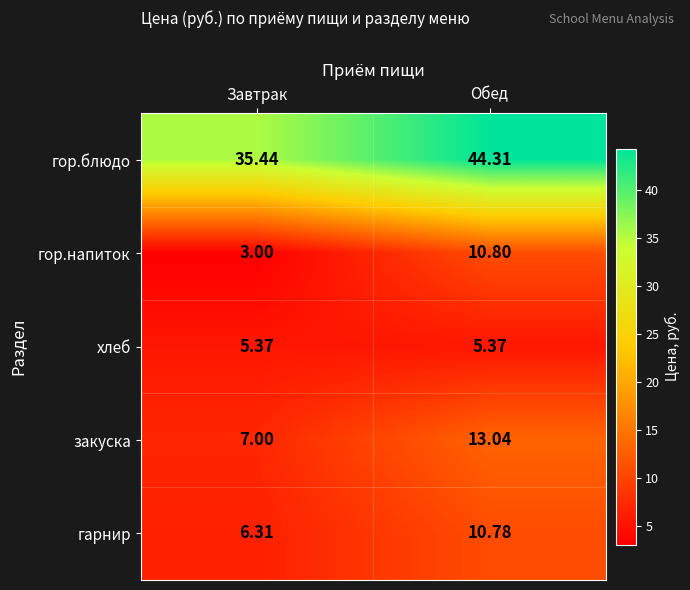

Which series has the largest total across all categories?

гор.блюдо